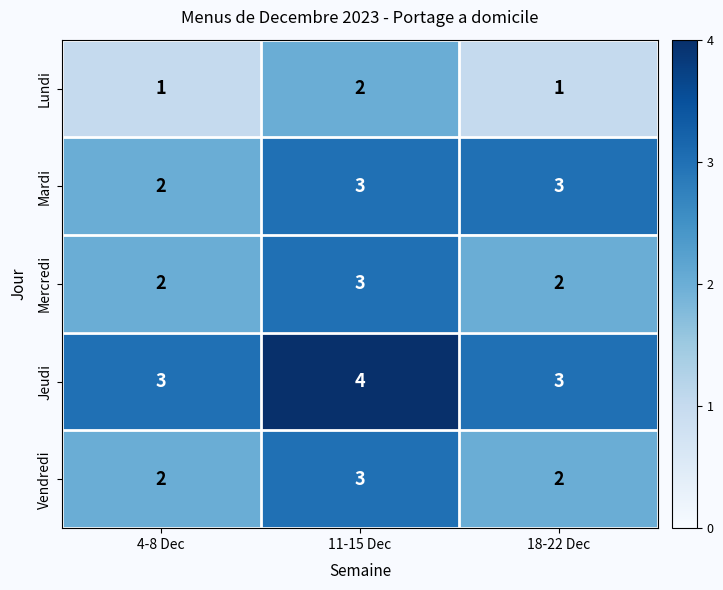

At which category is the sum across all series the highest?

11-15 Dec